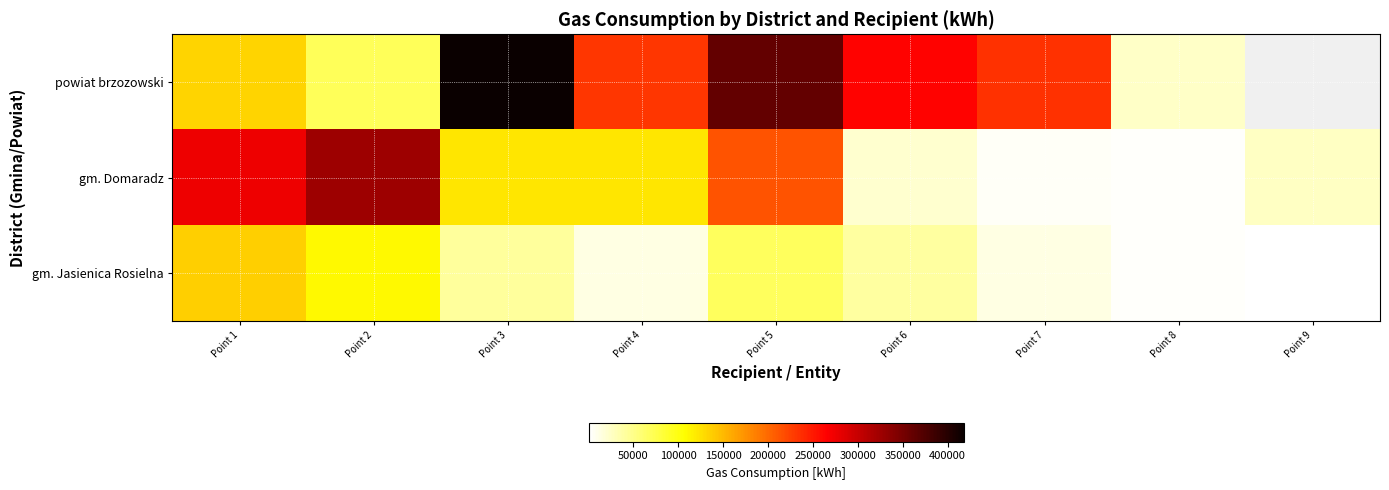

How many distinct data groups are displayed?

3